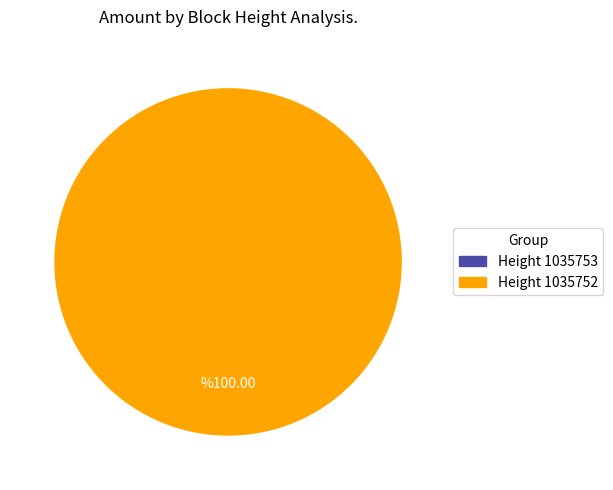

To the nearest percent, what percentage of the pie is 1035752?

100%